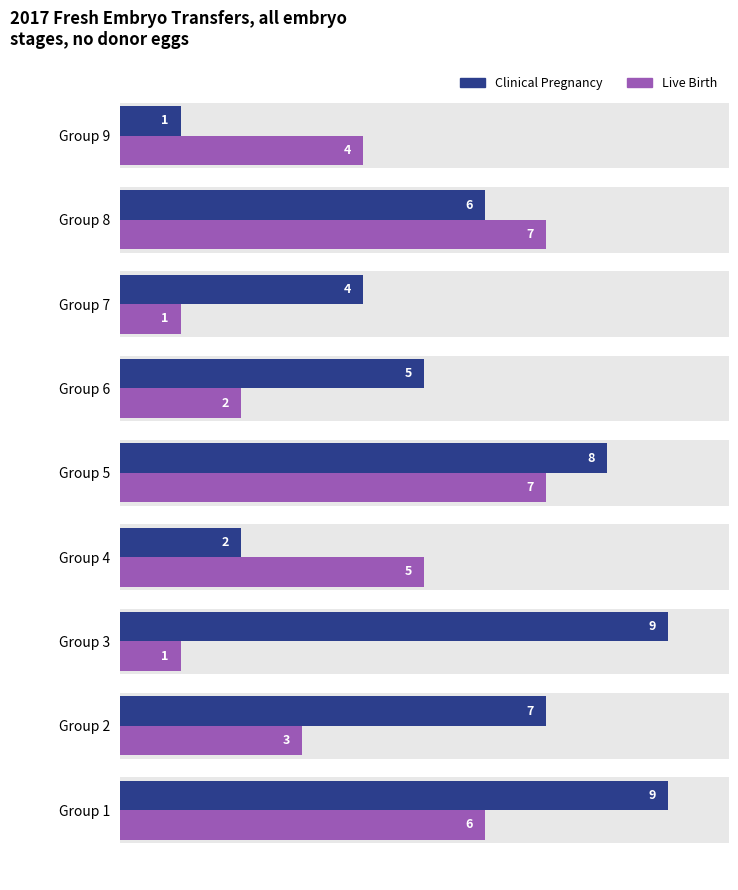

How many Live Birth values are between 2 and 6?

5